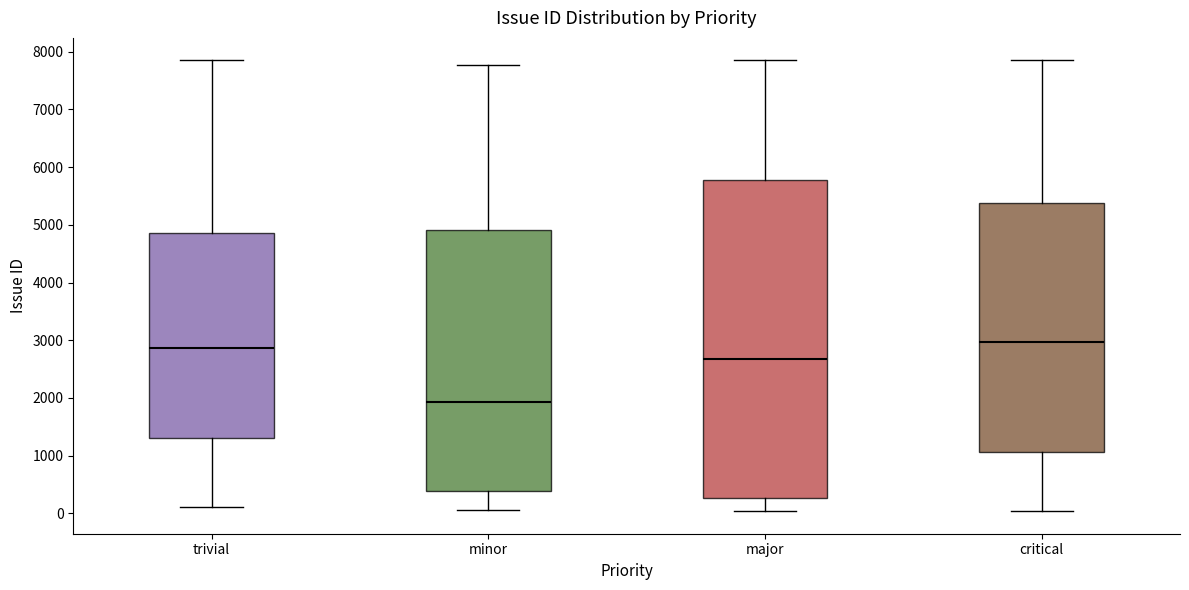

Which box is the tallest, from its lower edge to its upper edge?

major